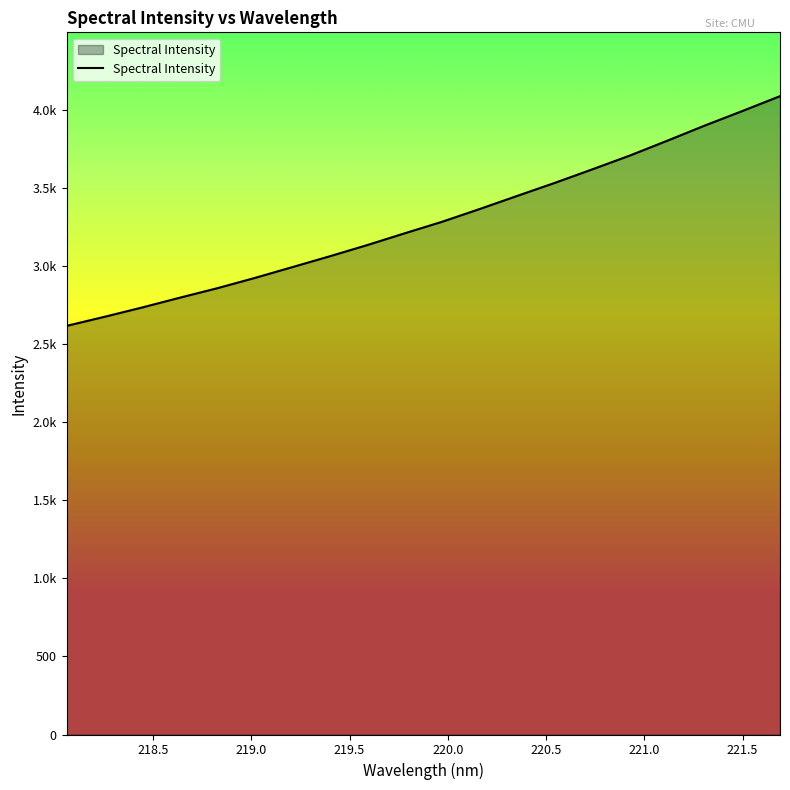

What is the label of the 3rd point from the left?

218.442